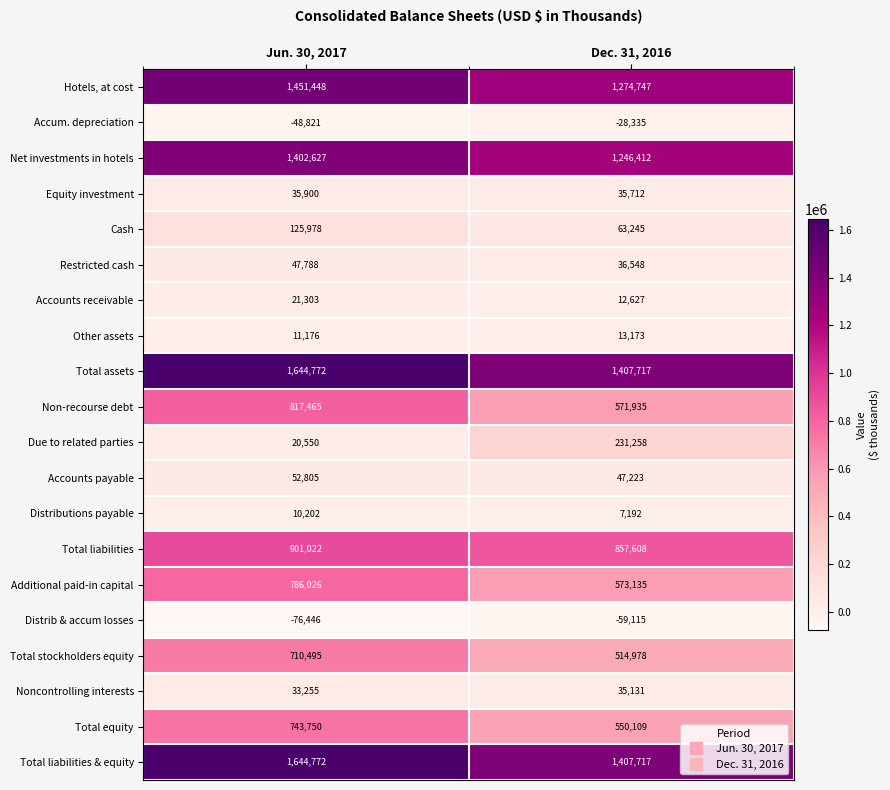

Is it true that Other assets equals 11176 at Jun. 30, 2017?

True